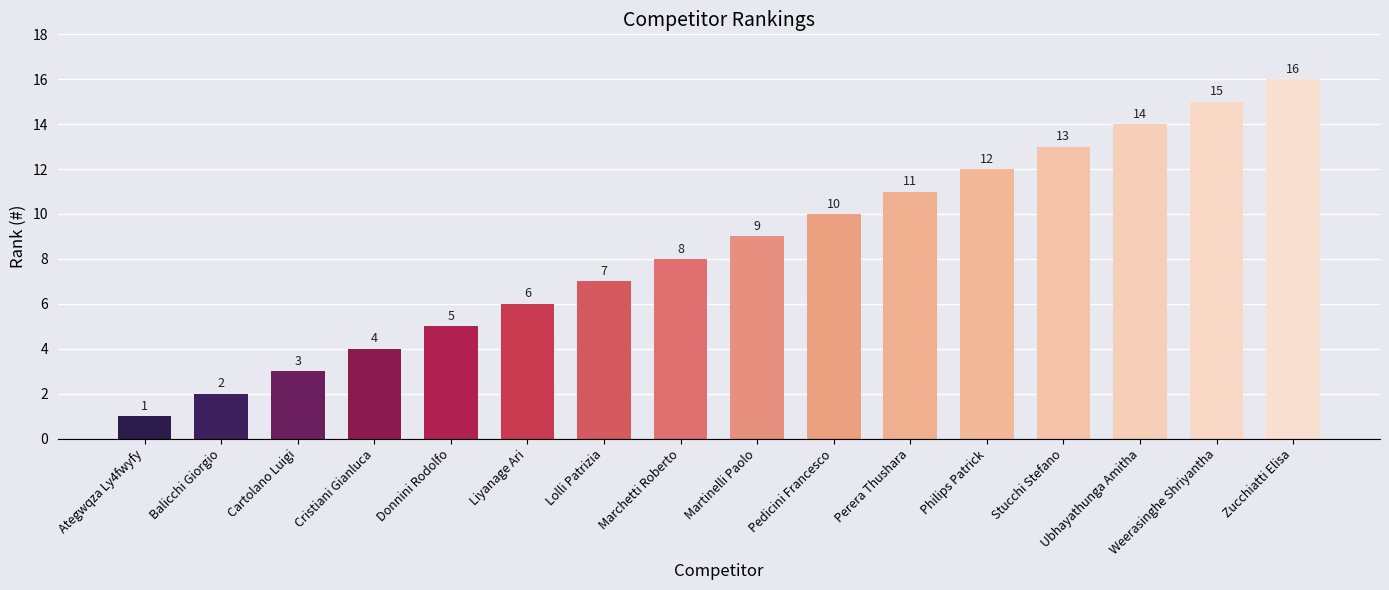

What is the maximum value shown in the chart?

16